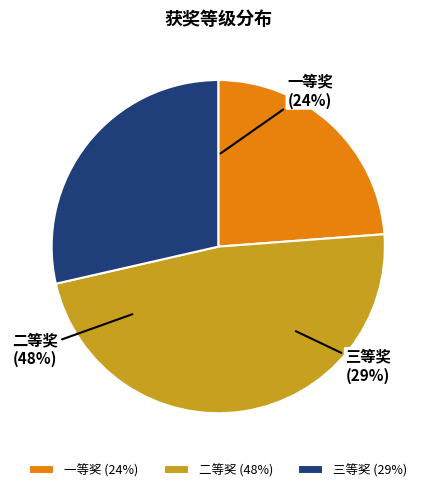

To the nearest percent, what percentage of the pie is 一等奖?

24%